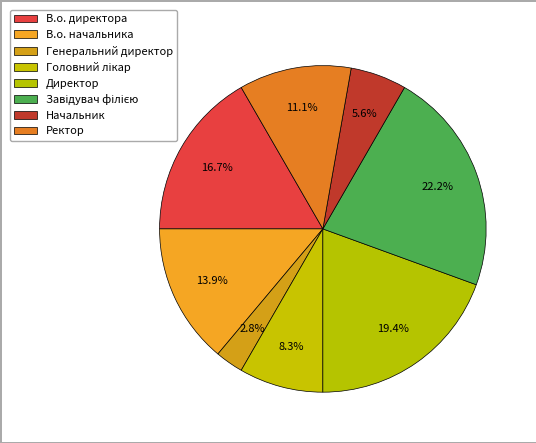

Does any single category account for the majority?

No